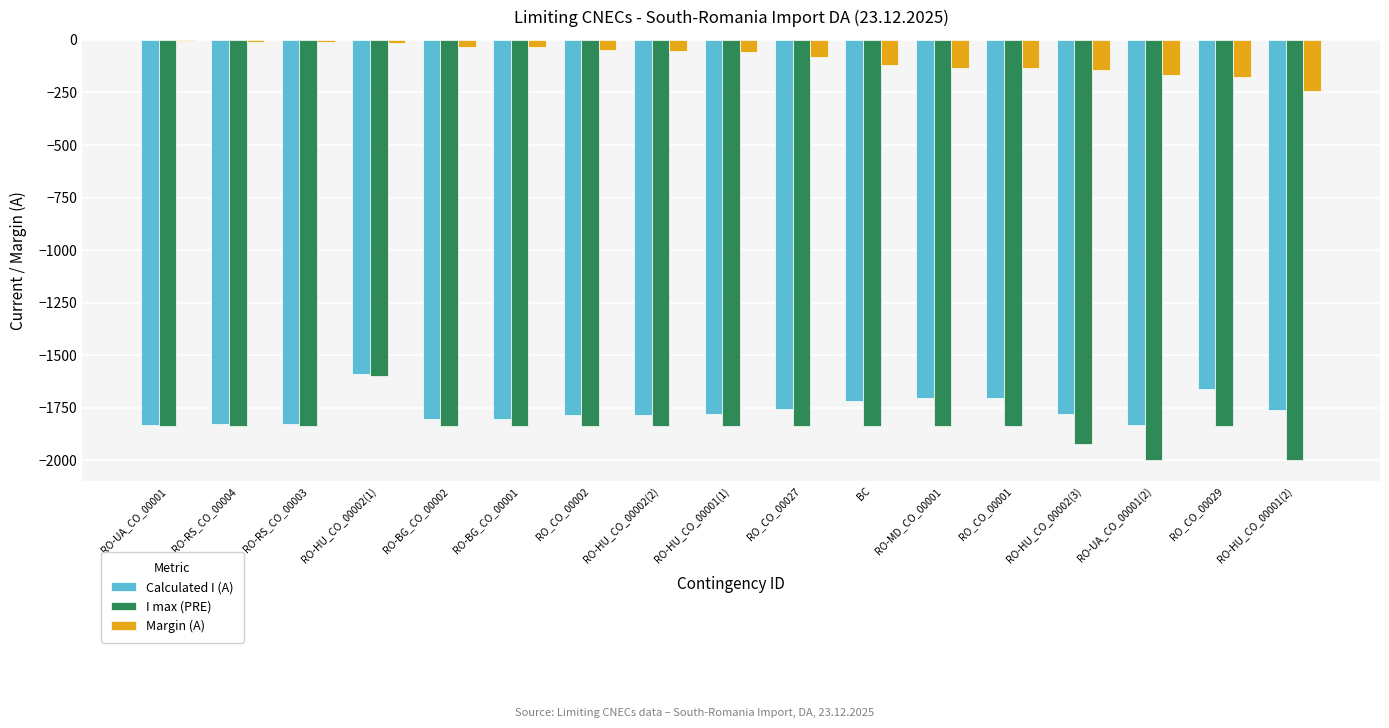

The value of I max (PRE) at RO-BG_CO_00001 is -2472. True or false?

False